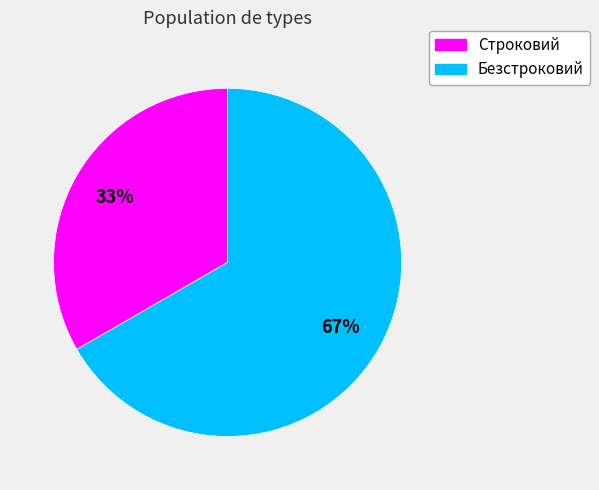

Rank the categories by value from highest to lowest.

Безстроковий, Строковий